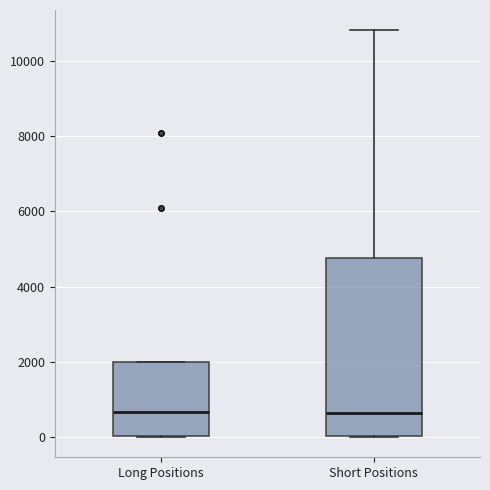

Reading left to right, transcribe this box plot: for each box, give where its median line is, the range the box spans, and where its two whiskers end, as read against the y-axis. The values are not printed on the chart, so give them approximately, as read against the axis.

Long Positions: median 600, box 0 to 2000, whiskers 0 to 2000
Short Positions: median 600, box 0 to 4800, whiskers 0 to 10800